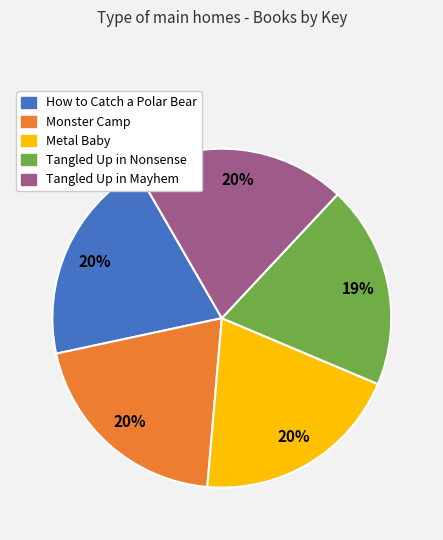

Which has a higher value, Tangled Up in Nonsense or Monster Camp?

Monster Camp